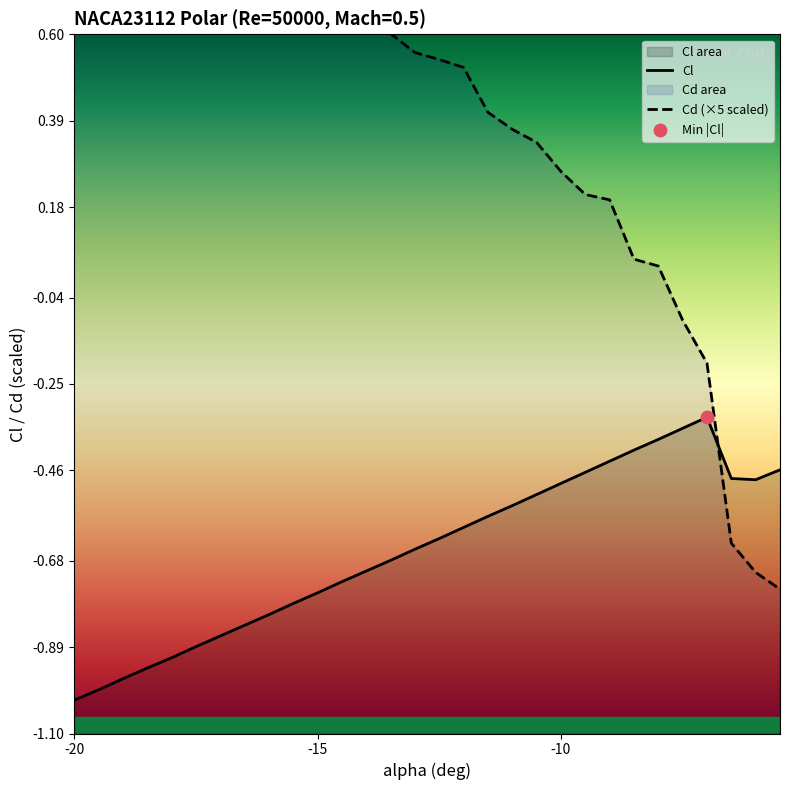

Which series contains the highest Y value?

Cd (×5 scaled)